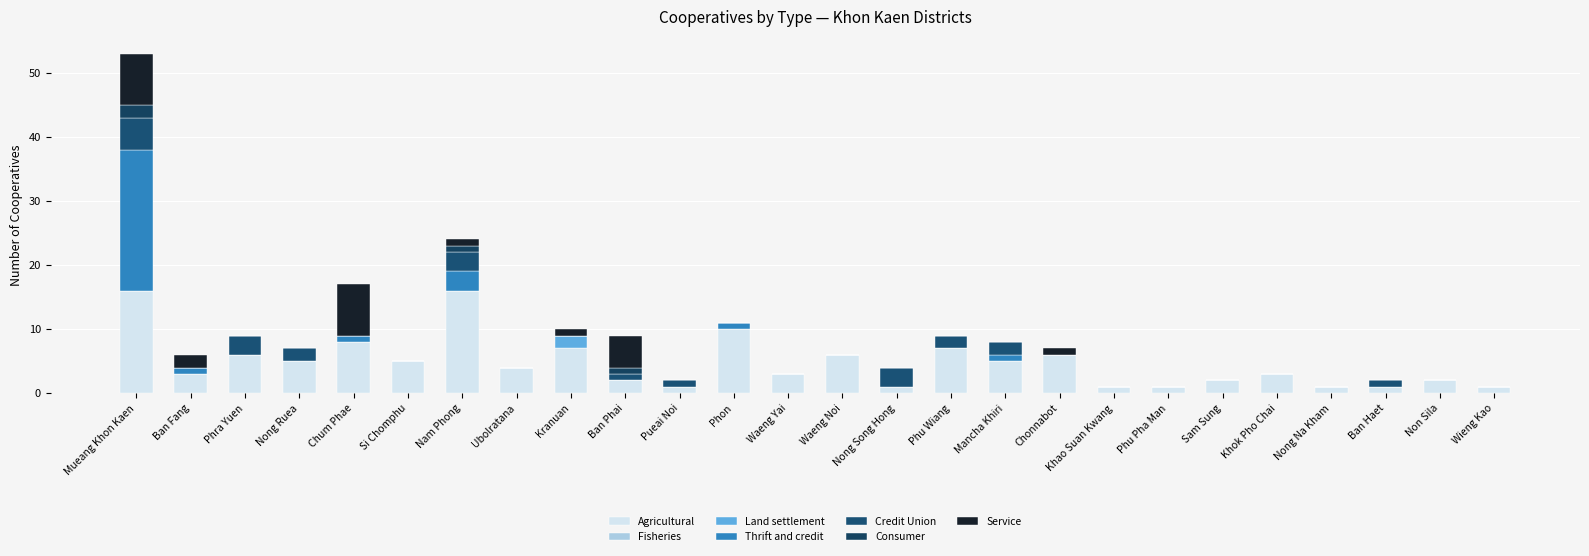

Rank the series at Chum Phae from lowest to highest value.

Land settlement, Credit Union, Consumer, Thrift and credit, Agricultural, Service